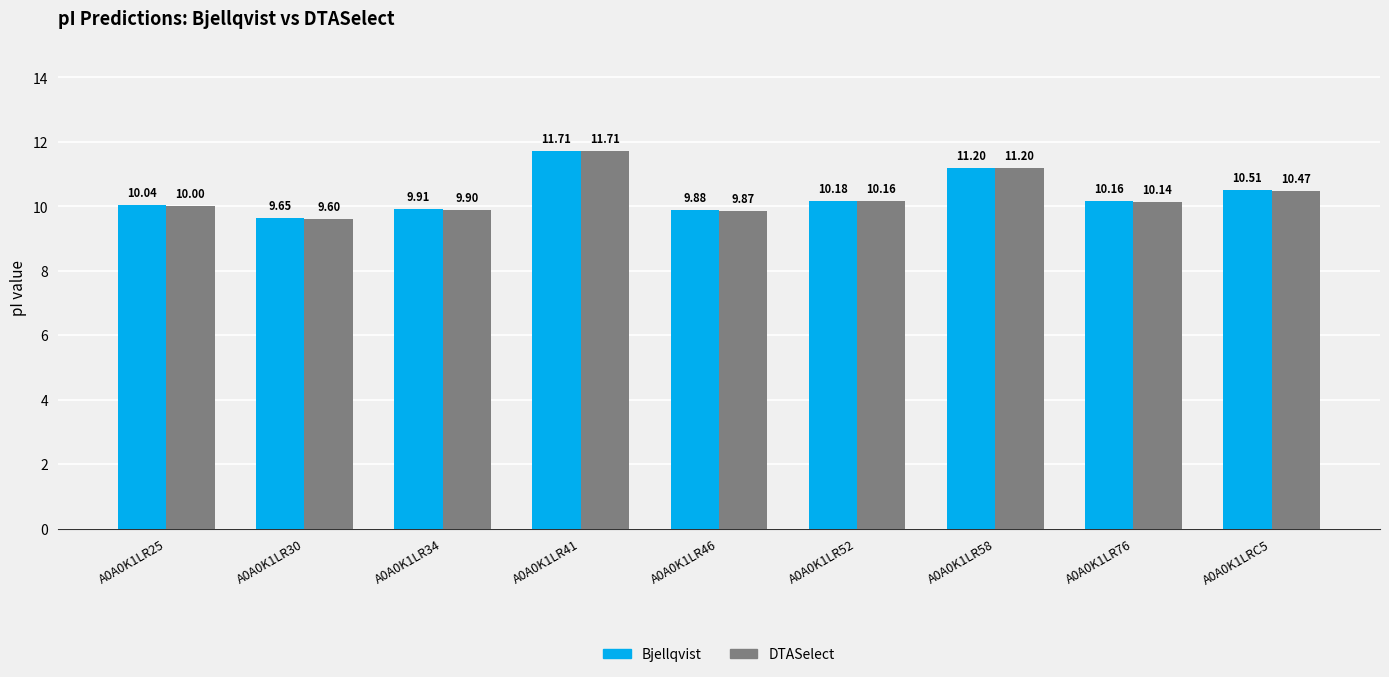

At which category is the sum across all series the highest?

A0A0K1LR41